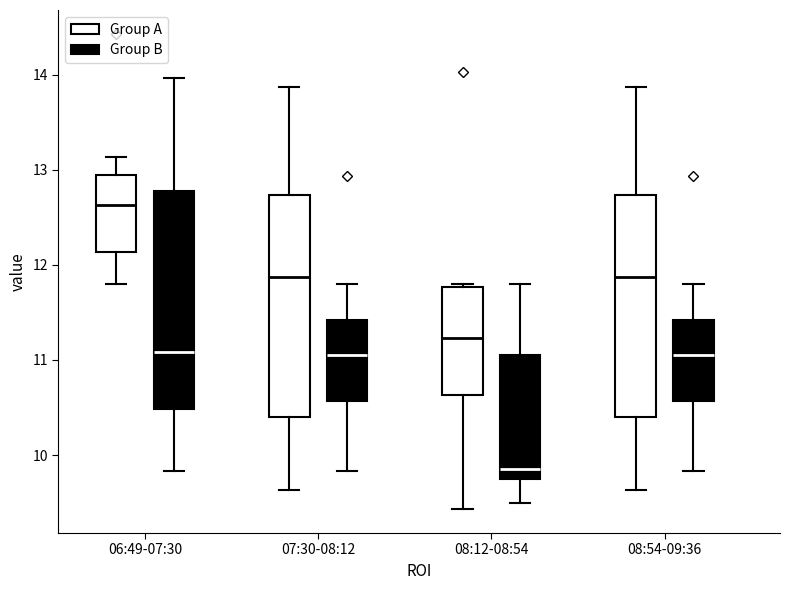

Reading left to right, transcribe this box plot: for each box, give where its median line is, the range the box spans, and where its two whiskers end, as read against the y-axis. The values are not printed on the chart, so give them approximately, as read against the axis.

06:49-07:30 (Group A): median 12.6, box 12.1 to 13.0, whiskers 11.8 to 13.1
06:49-07:30 (Group B): median 11.1, box 10.5 to 12.8, whiskers 9.8 to 14.0
07:30-08:12 (Group A): median 11.9, box 10.4 to 12.7, whiskers 9.6 to 13.9
07:30-08:12 (Group B): median 11.1, box 10.6 to 11.4, whiskers 9.8 to 11.8
08:12-08:54 (Group A): median 11.2, box 10.6 to 11.8, whiskers 9.4 to 11.8 (just above the box's upper edge)
08:12-08:54 (Group B): median 9.9, box 9.8 to 11.1, whiskers 9.5 to 11.8
08:54-09:36 (Group A): median 11.9, box 10.4 to 12.7, whiskers 9.6 to 13.9
08:54-09:36 (Group B): median 11.1, box 10.6 to 11.4, whiskers 9.8 to 11.8